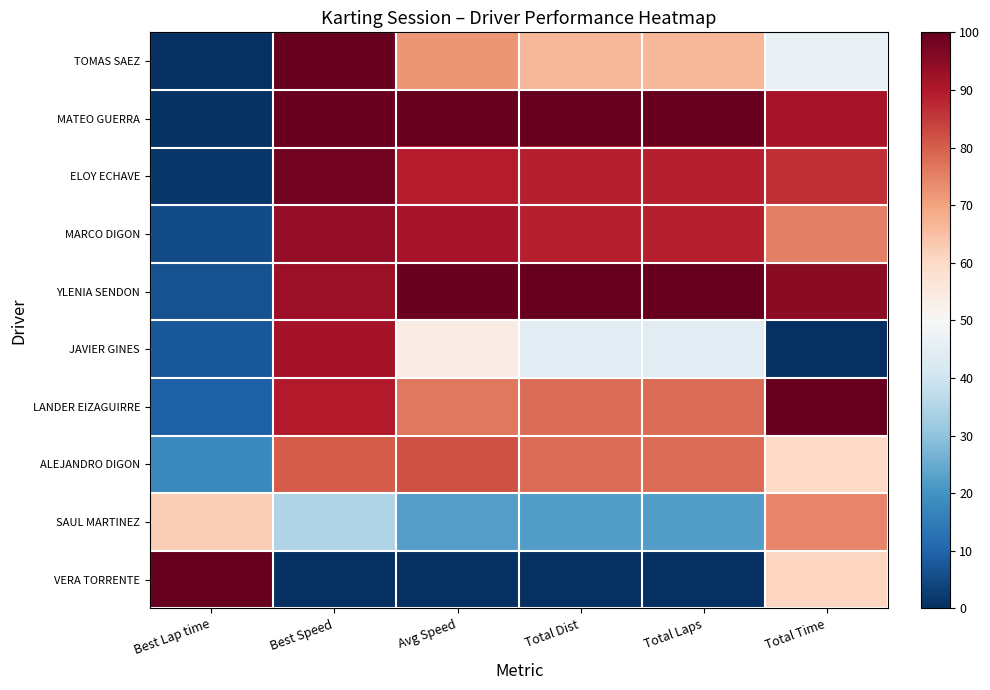

Rank the series at Total Dist from highest to lowest value.

MATEO GUERRA, YLENIA SENDON, ELOY ECHAVE, MARCO DIGON, LANDER EIZAGUIRRE, ALEJANDRO DIGON, TOMAS SAEZ, JAVIER GINES, SAUL MARTINEZ, VERA TORRENTE